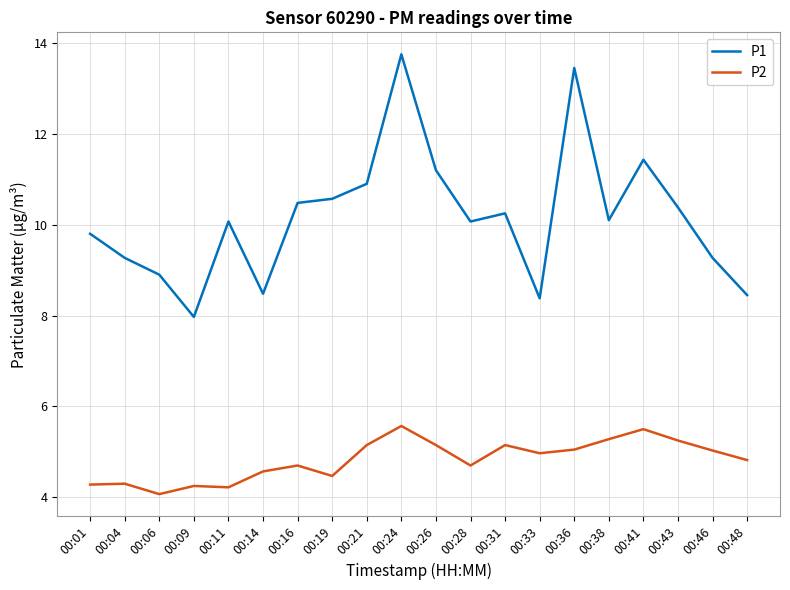

Is it true that P1 equals 10.1 at 00:38?

True